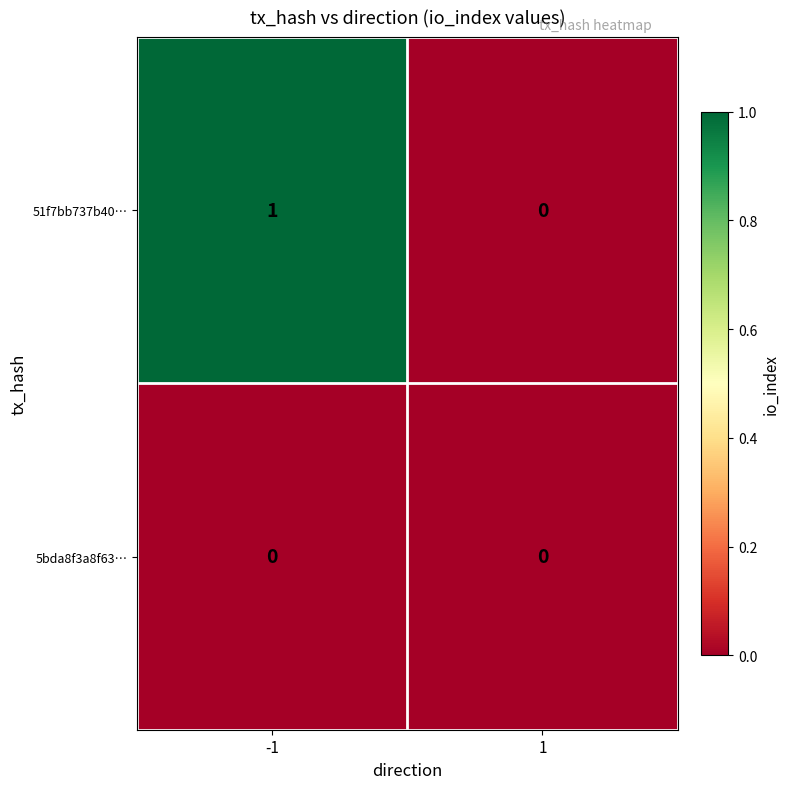

List the series in order of their overall mean, lowest first.

5bda8f3a8f63…, 51f7bb737b40…